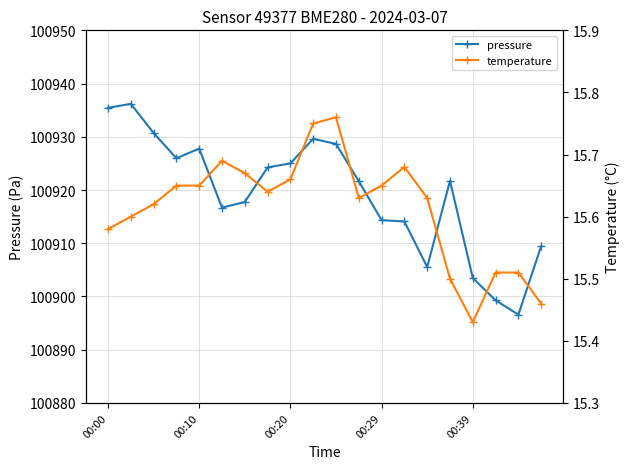

Which series has the widest spread of values?

pressure